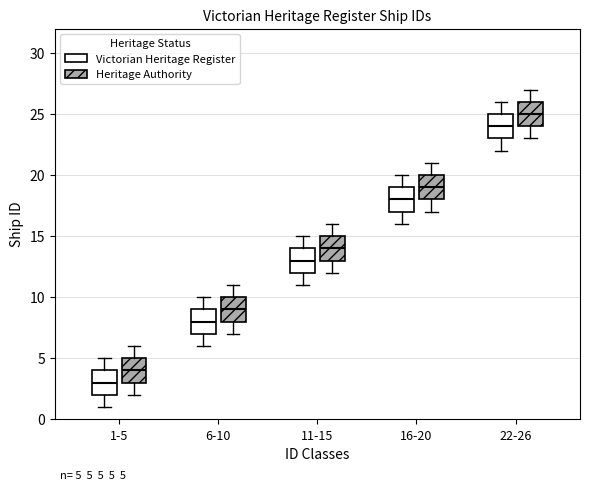

Which box has the highest median line?

22-26 (Heritage Authority)